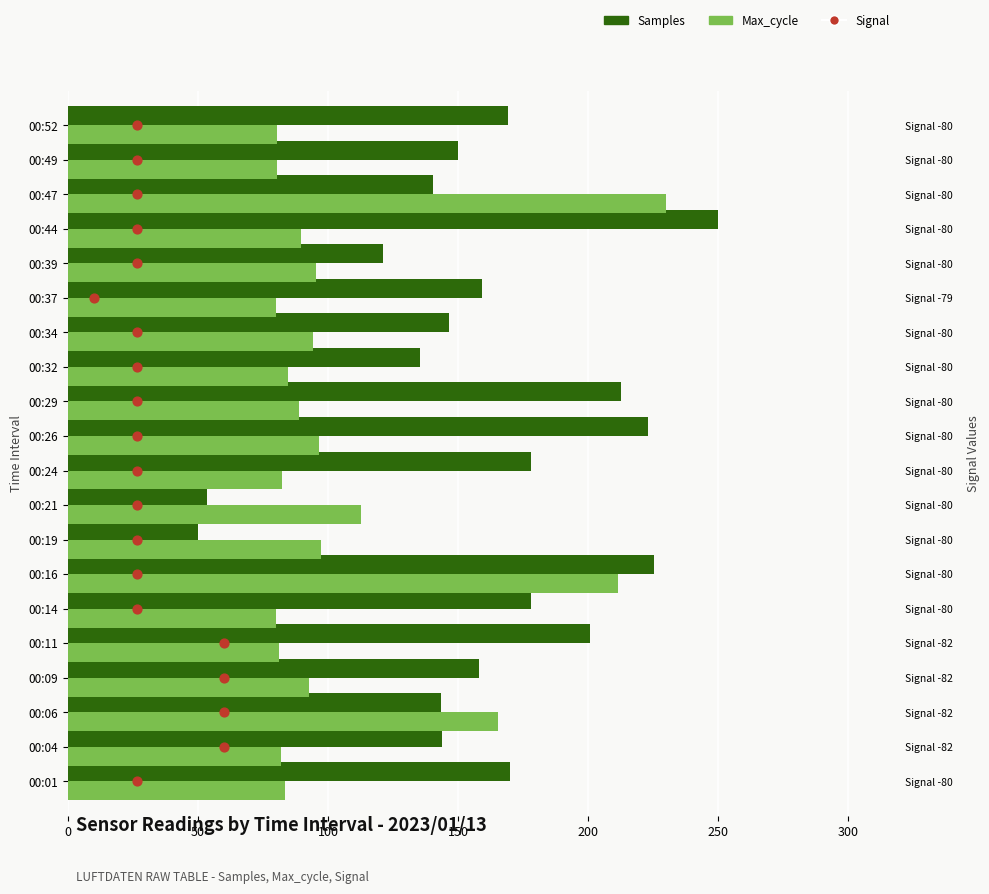

What are all the series names shown in the legend?

Samples, Max_cycle, Signal